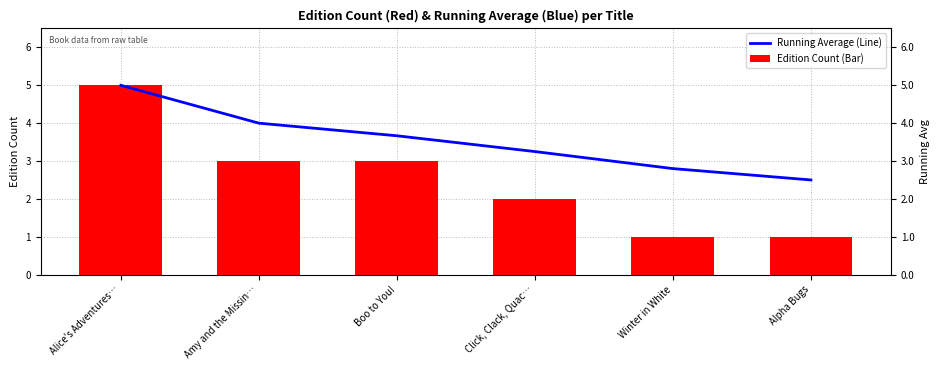

Which category has the highest value in the Edition Count (Bar) series?

Alice's Adventures…